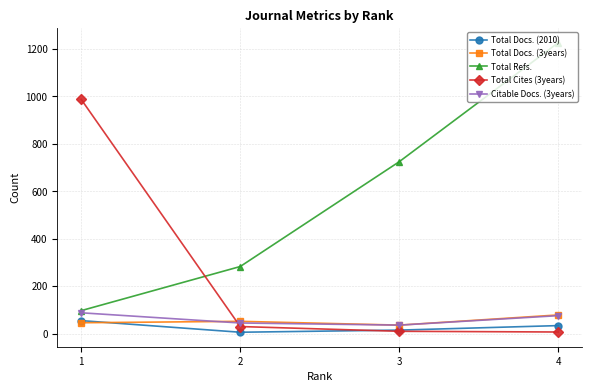

How many lines are shown in the chart?

5